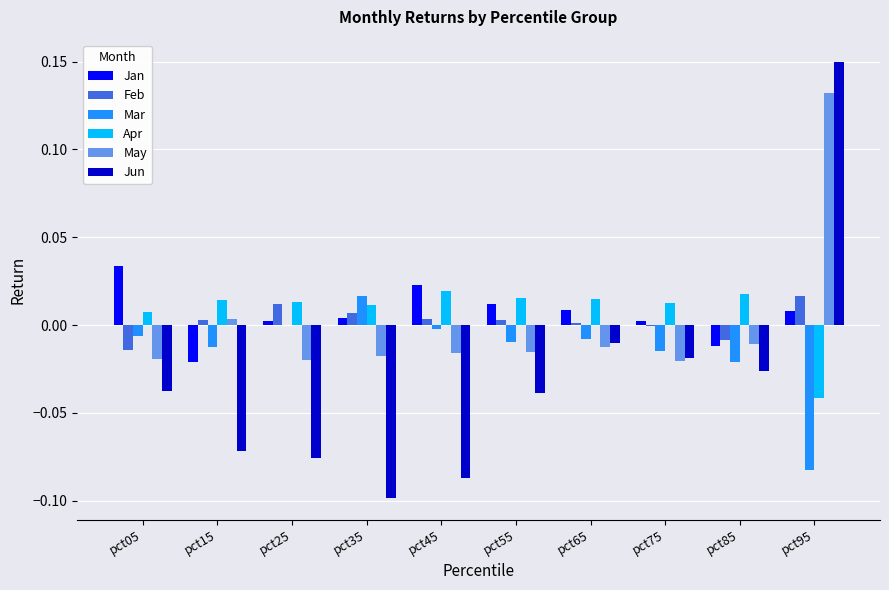

Is it true that Jan equals 0.0 at pct25?

True